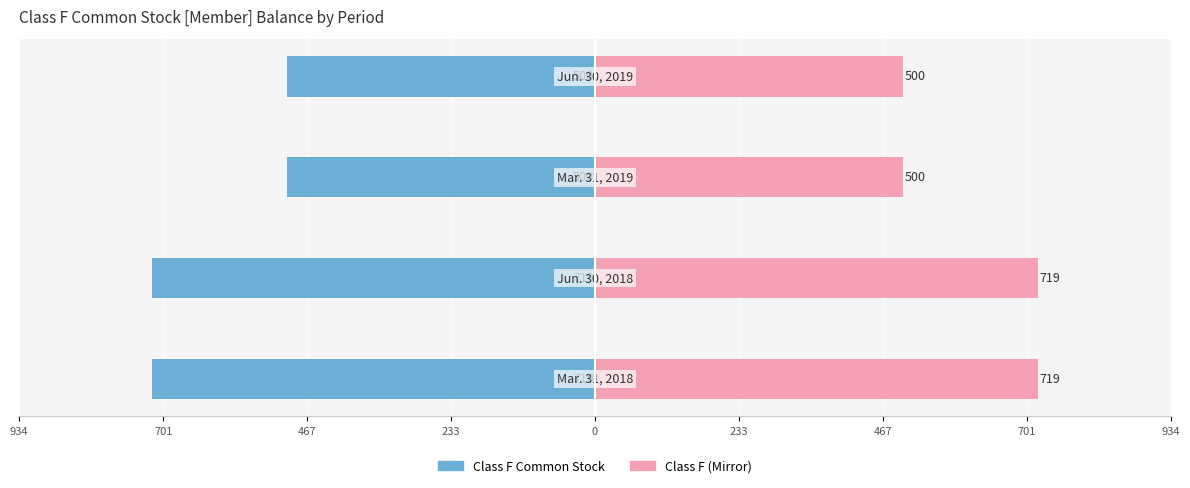

The Class F Common Stock (Mirror) series shows 1190 at 467. True or false?

False